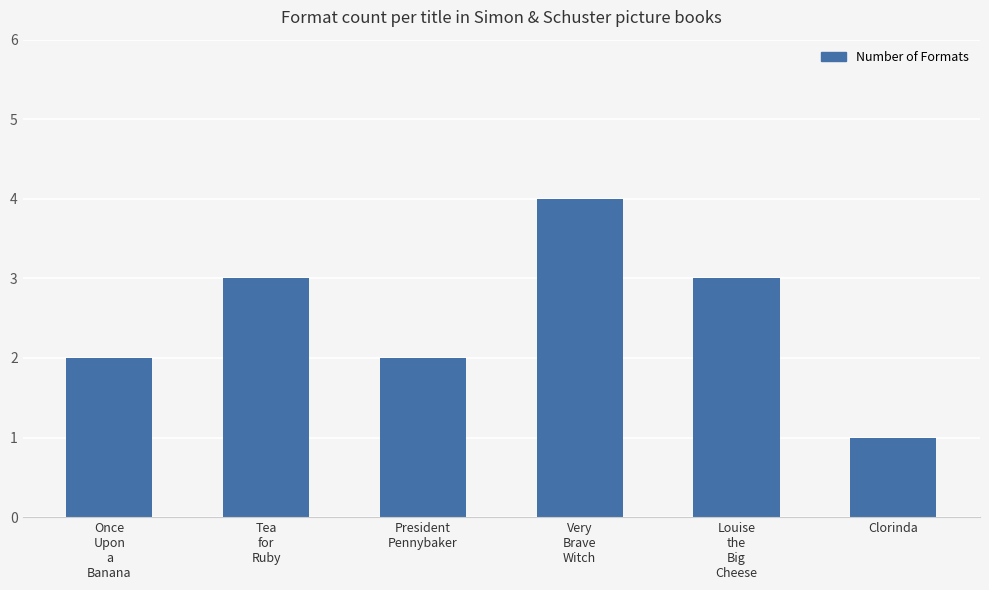

Which has a higher value, Louise
the
Big
Cheese or Once
Upon
a
Banana?

Louise
the
Big
Cheese